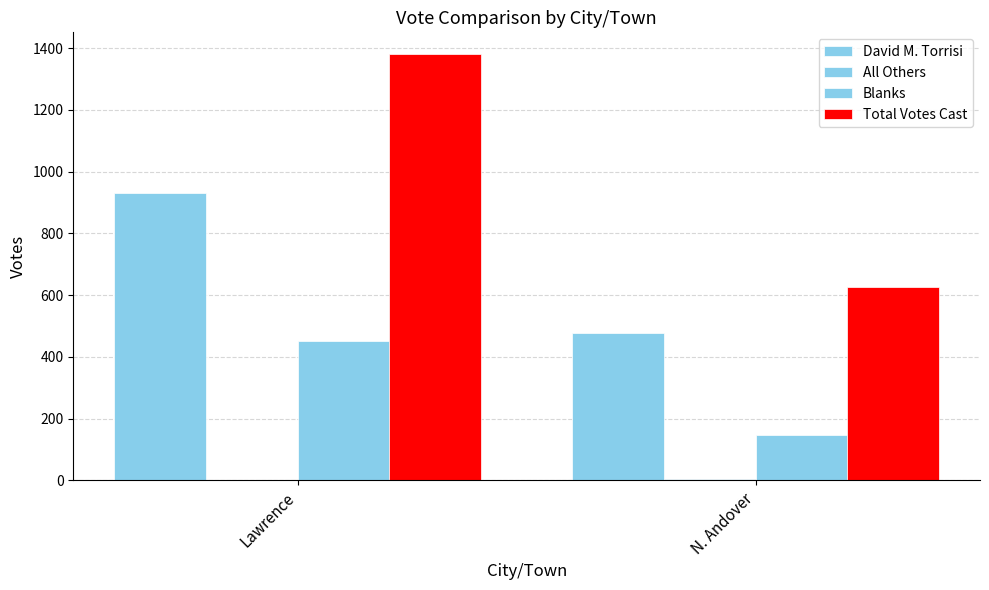

Rank the series by their maximum value, from lowest to highest.

All Others, Blanks, David M. Torrisi, Total Votes Cast